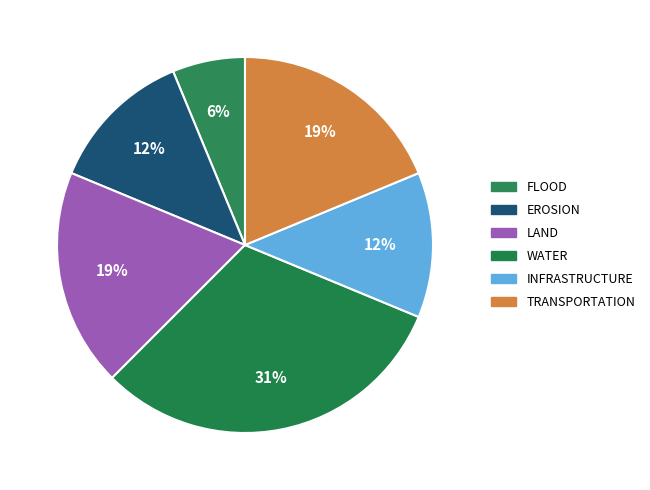

Count the number of slices in the pie.

6